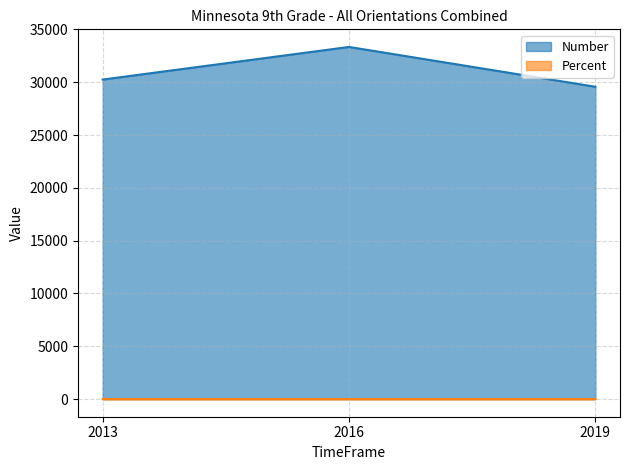

What is the sum of the Percent values at 2013 and 2016?

1.5